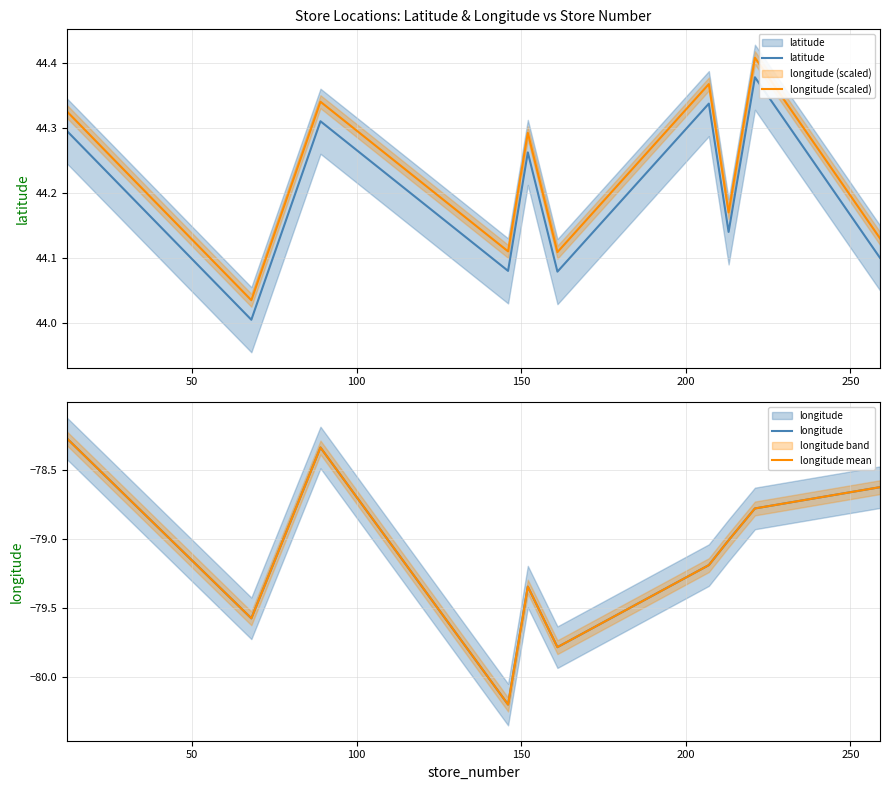

What is the value of the longitude (scaled) point at the 5th from the left?

44.3